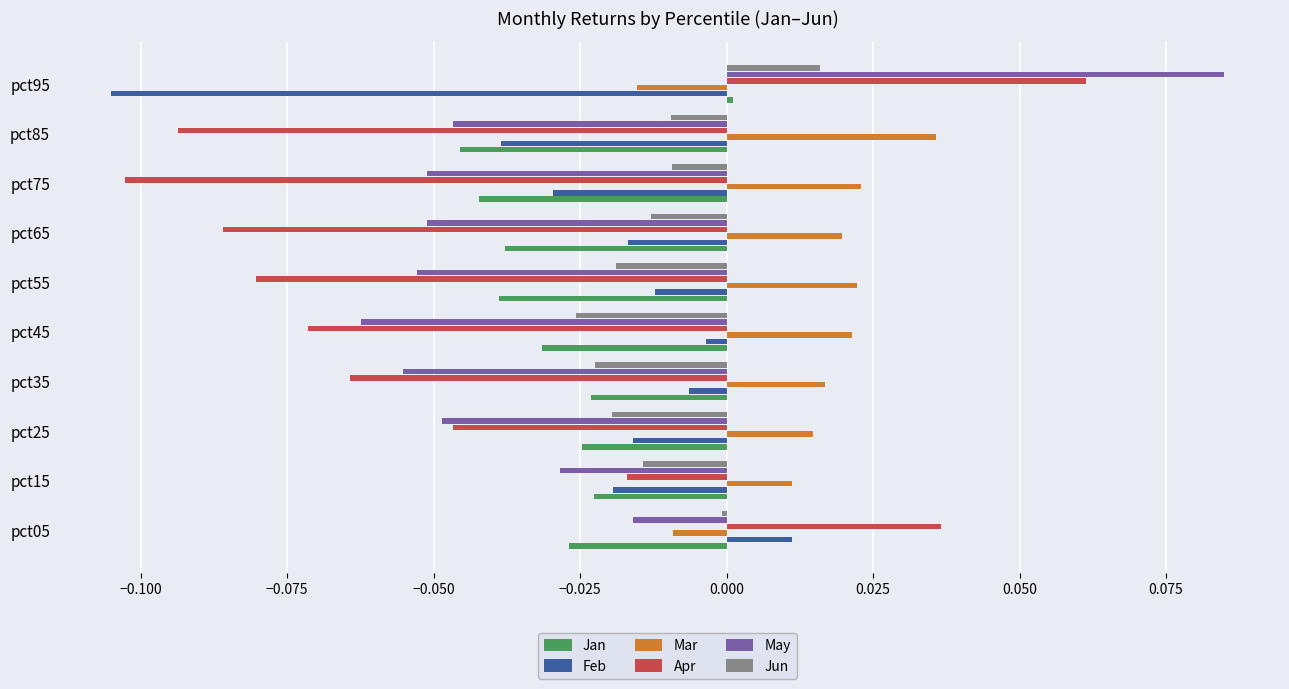

Which series has the largest range (max minus min)?

Apr